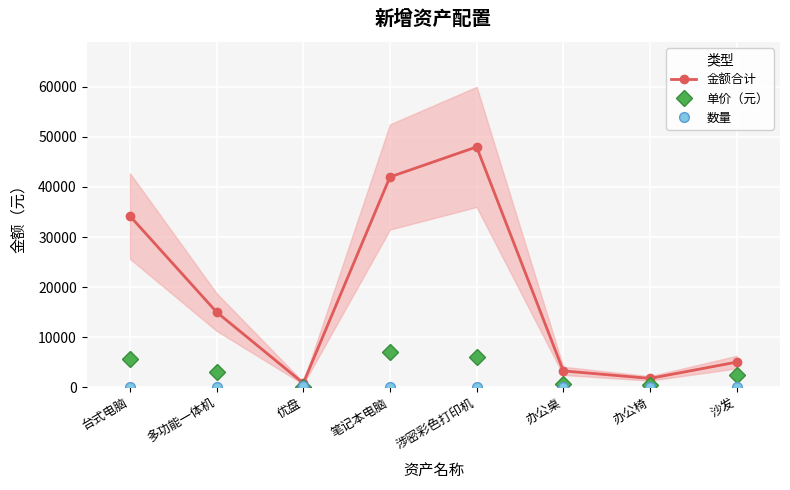

Does the chart display data point markers on the line(s)?

Yes